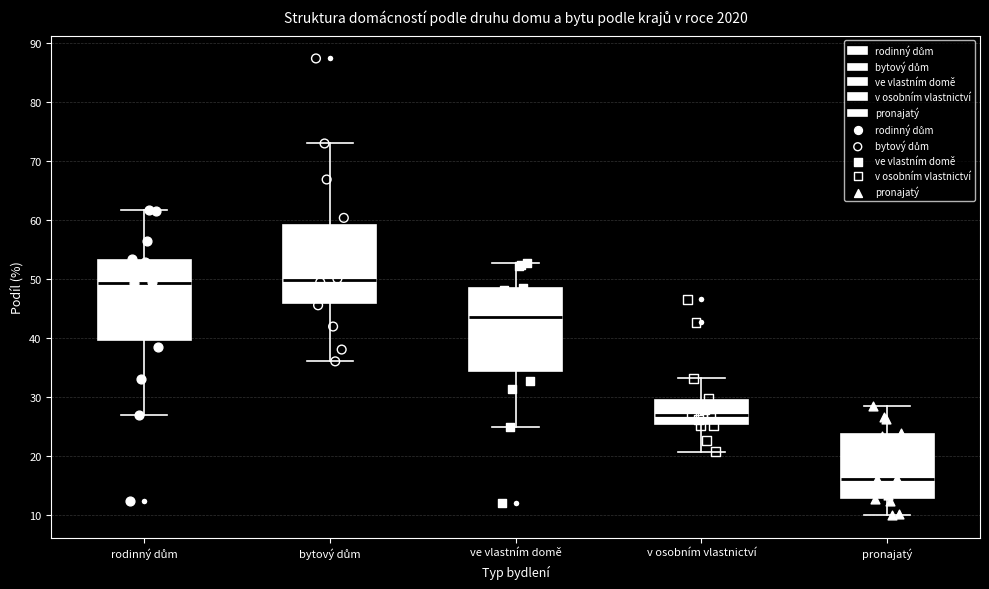

Where is the upper edge of the box for rodinný dům on the y-axis? The values are not printed on the chart, so give them approximately, as read against the axis.

53